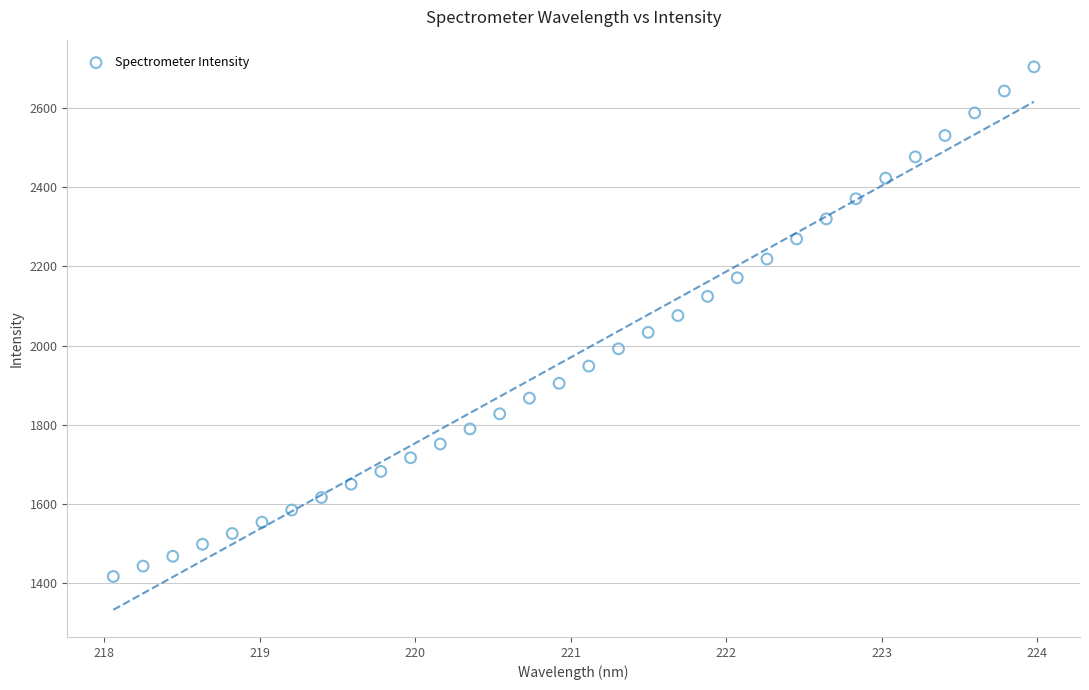

What is the range of X values (max minus min)?

5.9